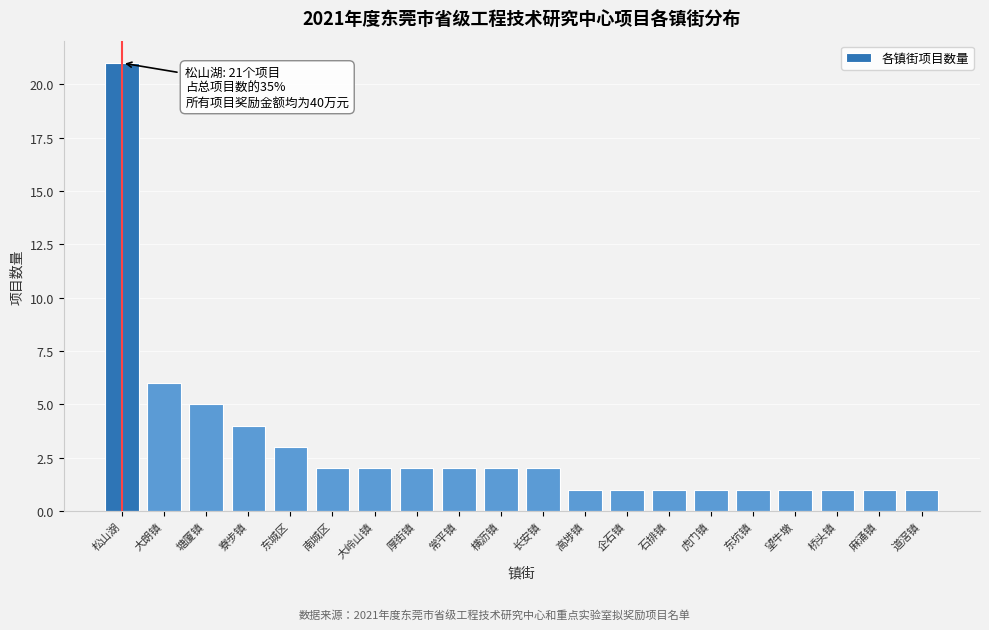

Reading right to left, transcribe all the data shown in this chart.

1	1	1	1	1	1	1	1	1	2	2	2	2	2	2	3	4	5	6	21